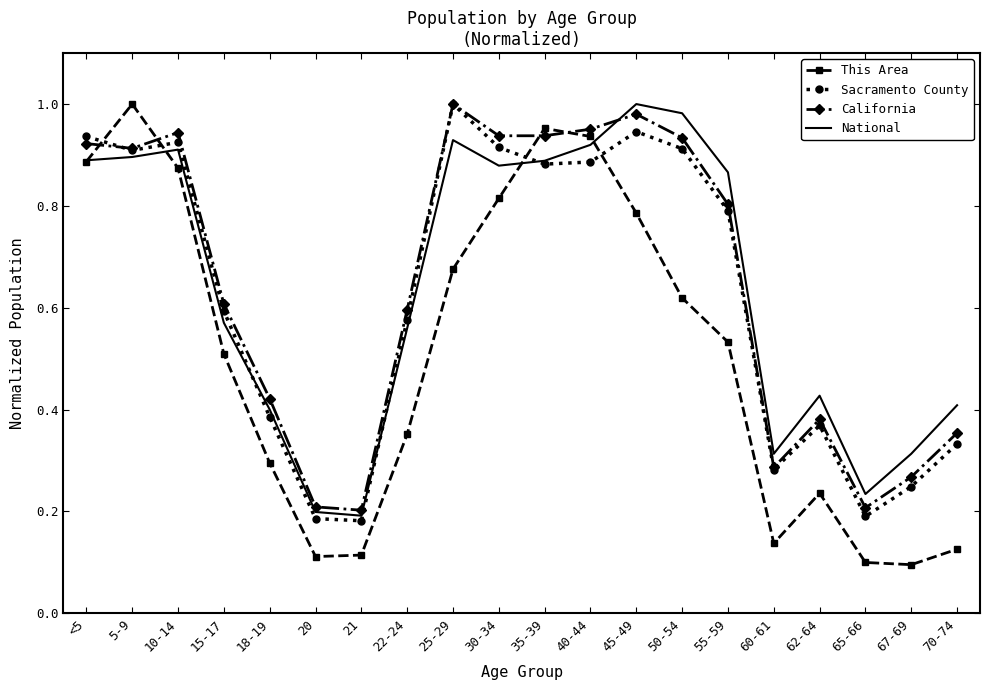

True or false: This Area and California intersect in this chart.

True